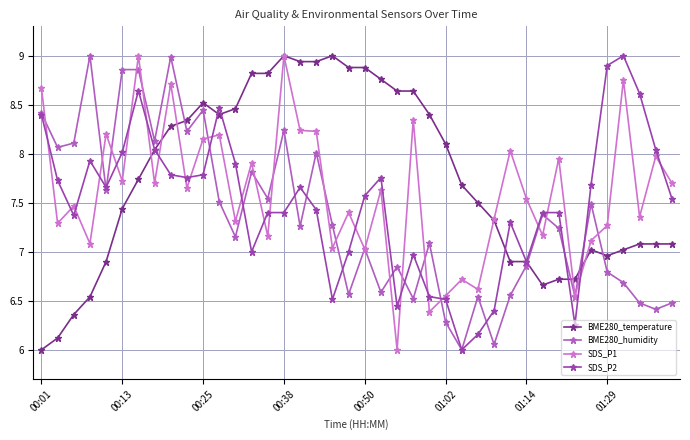

What are all the series names shown in the legend?

BME280_temperature, BME280_humidity, SDS_P1, SDS_P2